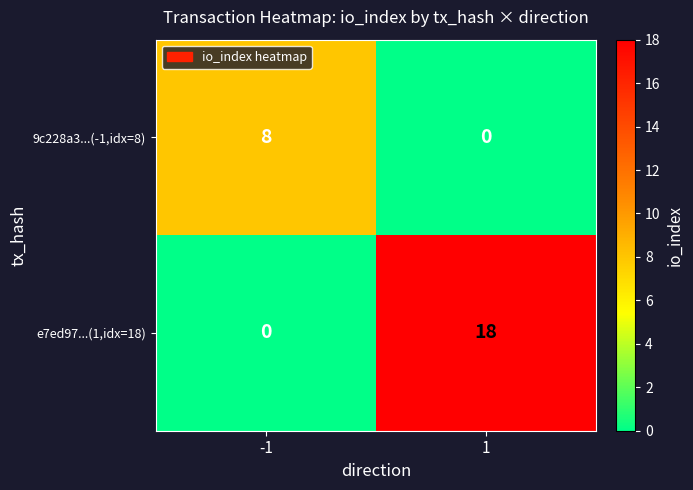

Which series has the largest total across all categories?

e7ed97...(1,idx=18)